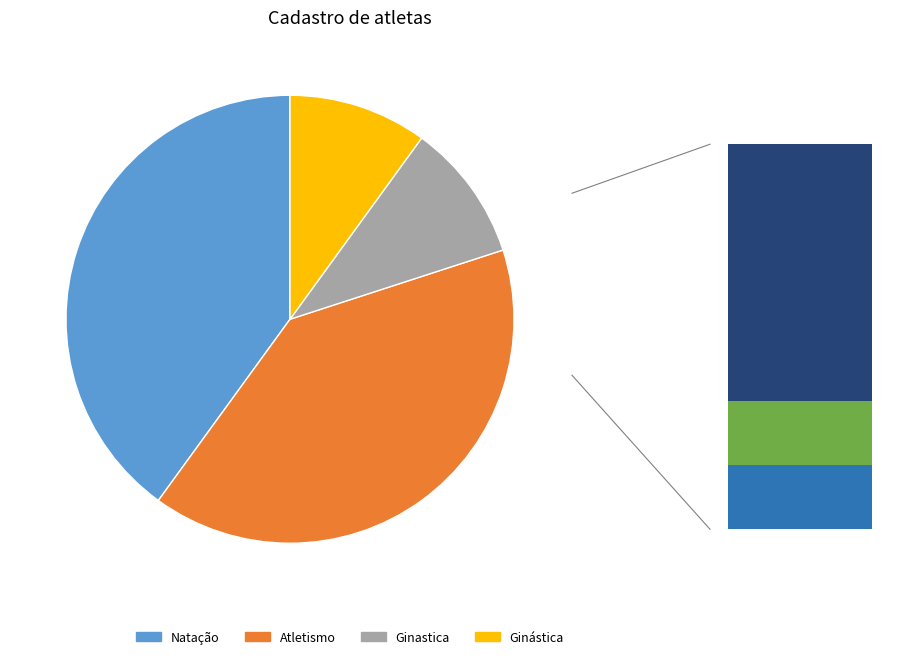

To the nearest percent, what is the difference between the Atletismo and Ginástica slice percentages?

30%